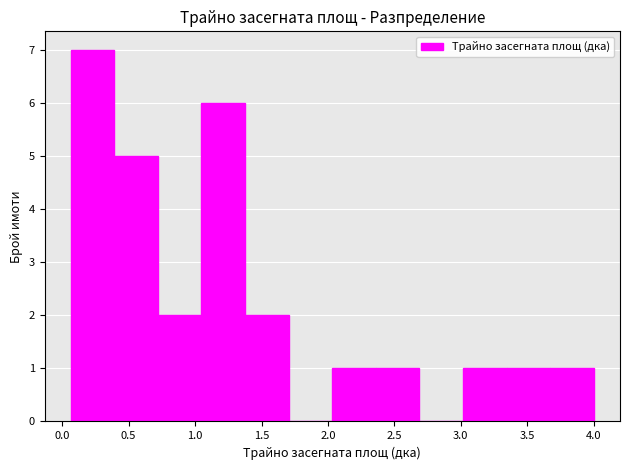

Reading left to right, transcribe this chart: for each bar, give the range it covers on the x-axis and its height. Neither the bar edges nor the heights are printed on the chart, so give them approximately, as read against the axes.

0.05 to 0.40: 7
0.40 to 0.70: 5
0.70 to 1.05: 2
1.05 to 1.40: 6
1.40 to 1.70: 2
1.70 to 2.05: 0
2.05 to 2.35: 1
2.35 to 2.70: 1
2.70 to 3.00: 0
3.00 to 3.35: 1
3.35 to 3.65: 1
3.65 to 4.00: 1